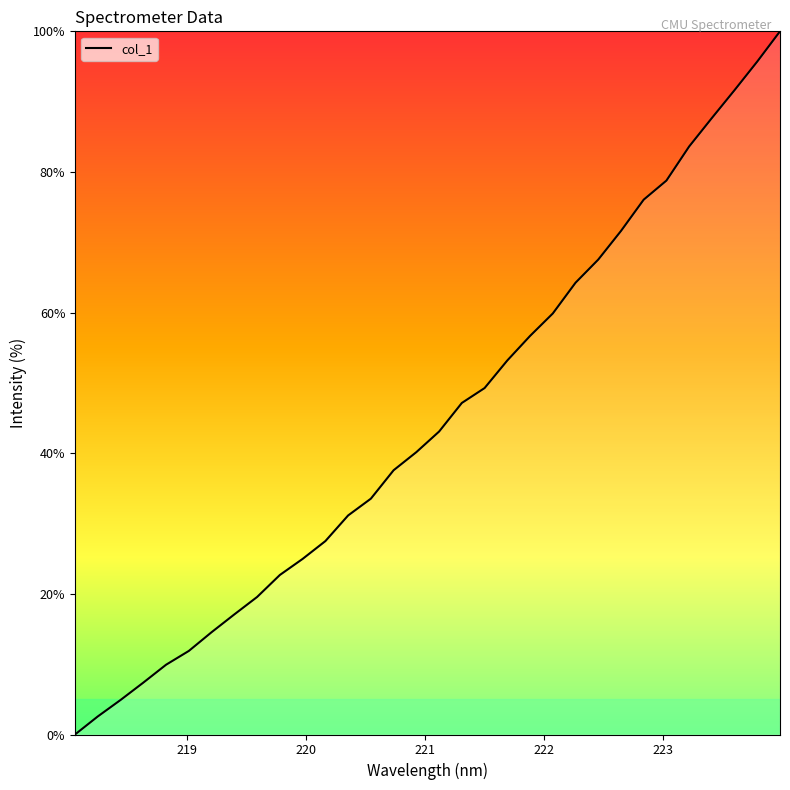

What is the maximum value shown in the chart?

100.0